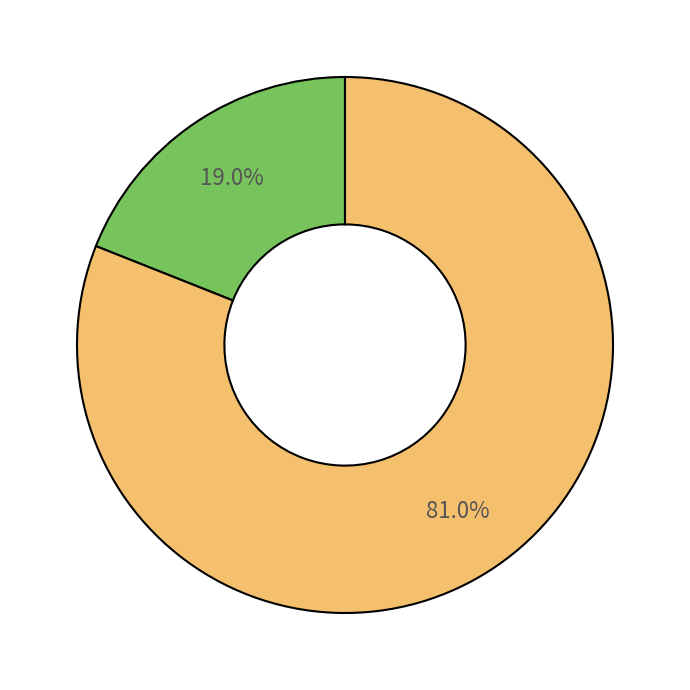

How many segments does this pie chart have?

2